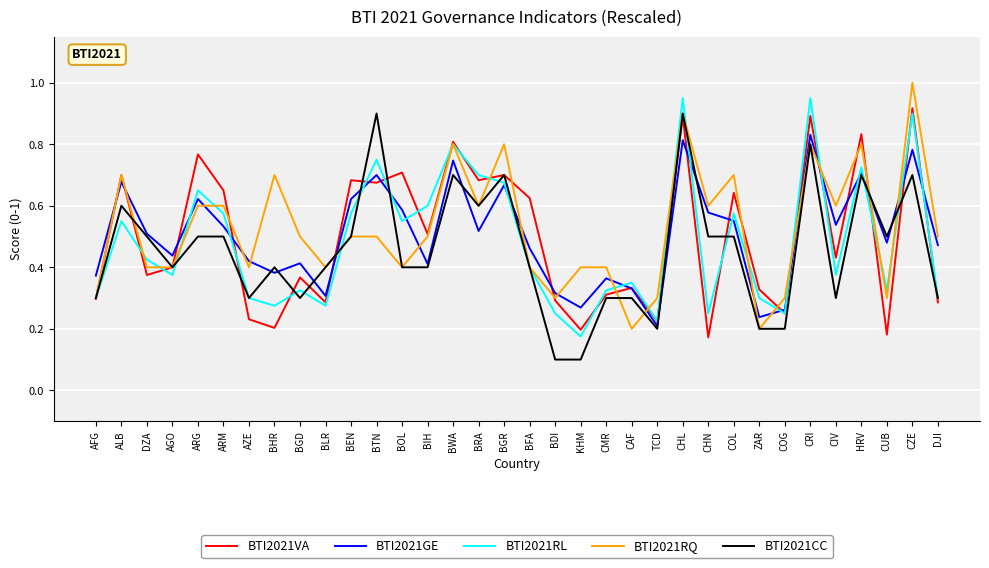

Which series changed the most between CIV and HRV?

BTI2021VA